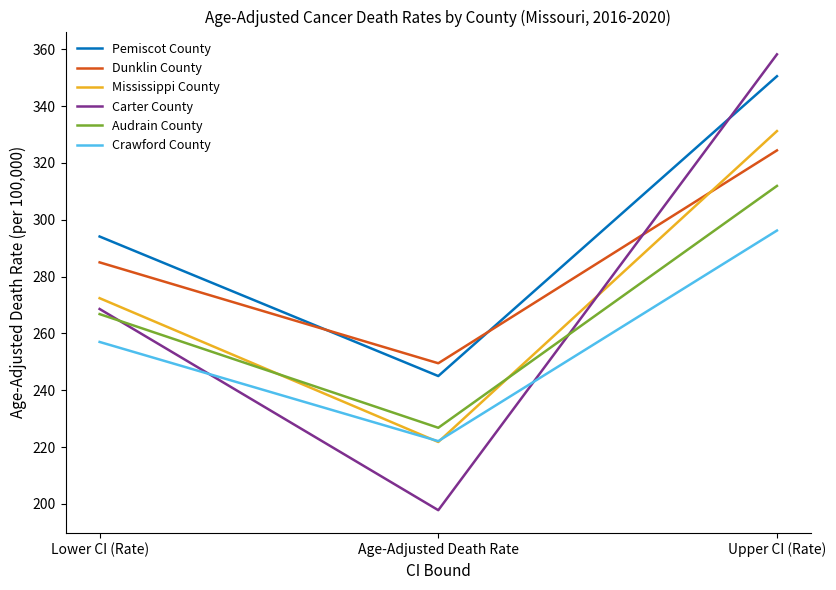

The Crawford County series shows 257.0 at Lower CI (Rate). True or false?

True